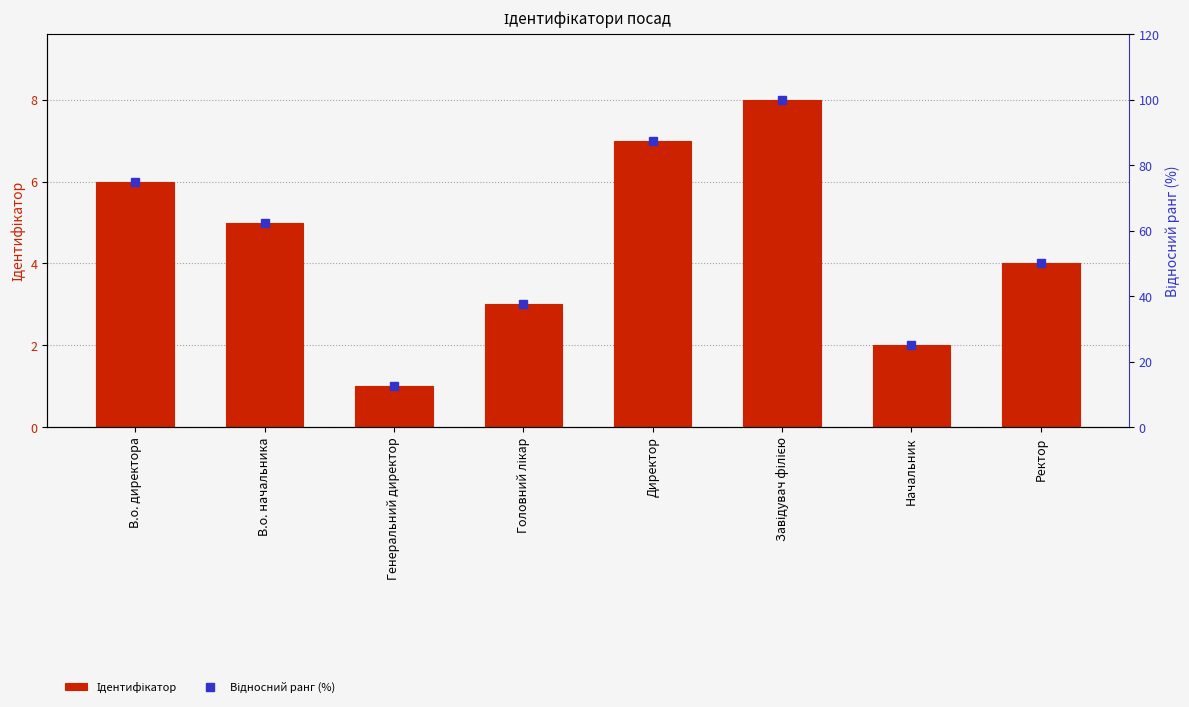

Which has a higher value, Директор or Генеральний директор?

Директор